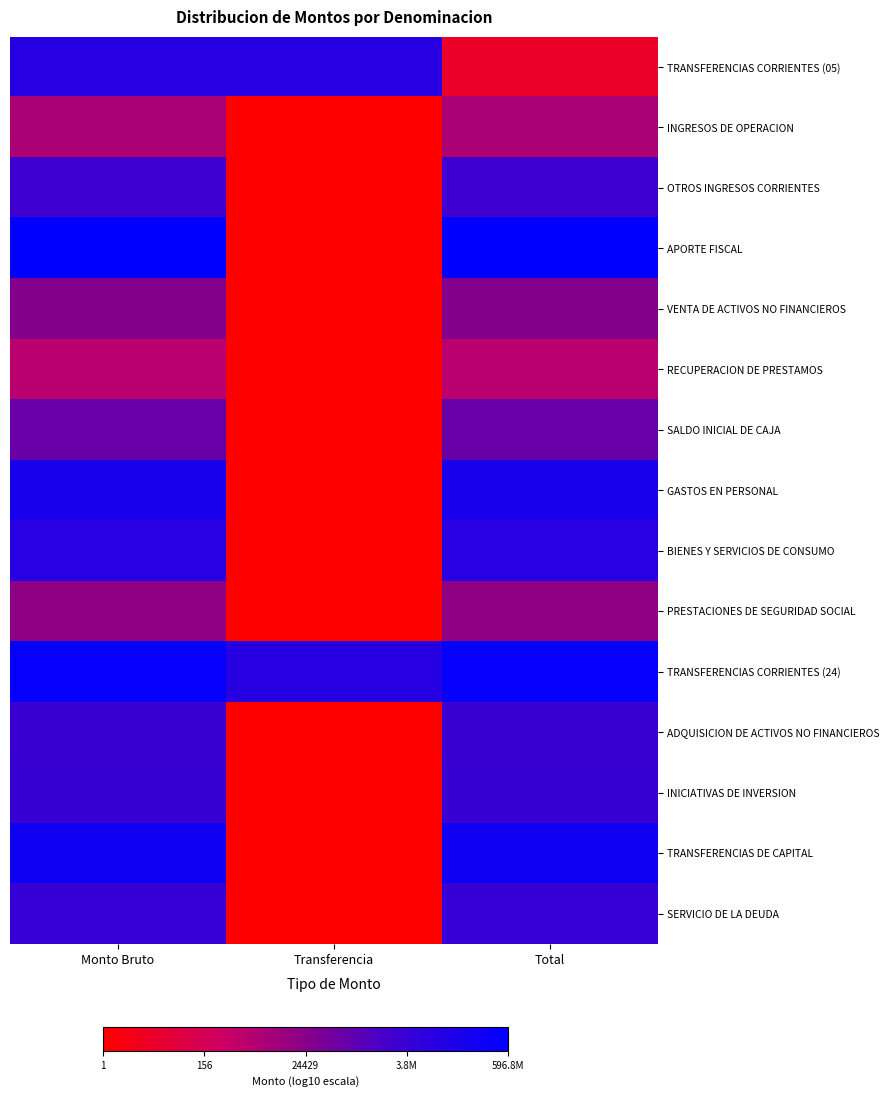

Which series has the largest total across all categories?

TRANSFERENCIAS CORRIENTES (24)